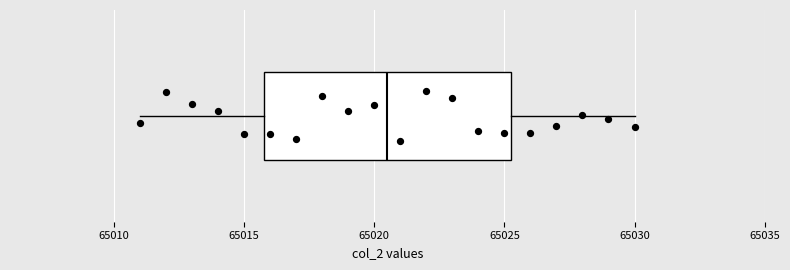

Transcribe this box plot: give where the median line is, the range the box spans, and where the two whiskers end, as read against the x-axis. The values are not printed on the chart, so give them approximately, as read against the axis.

median 65020.5, box 65016.0 to 65025.5, whiskers 65011.0 to 65030.0